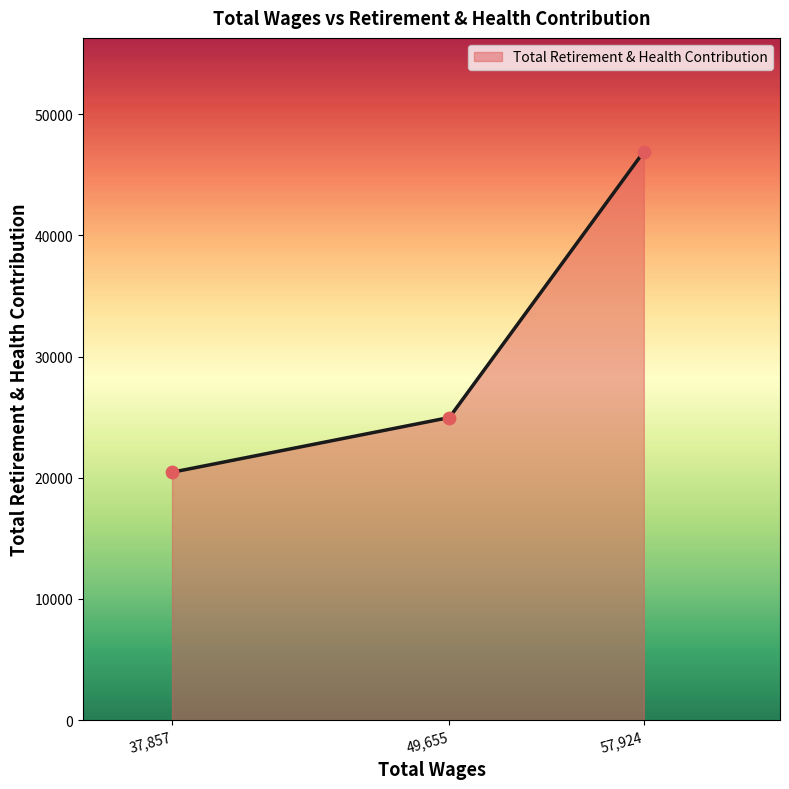

What is the ratio of the value at 49,655 to the value at 57,924?

0.5